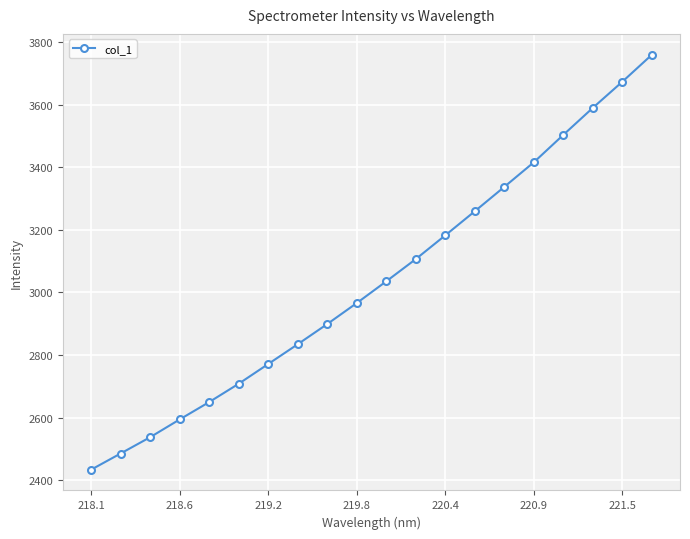

What is the average value?

3037.5